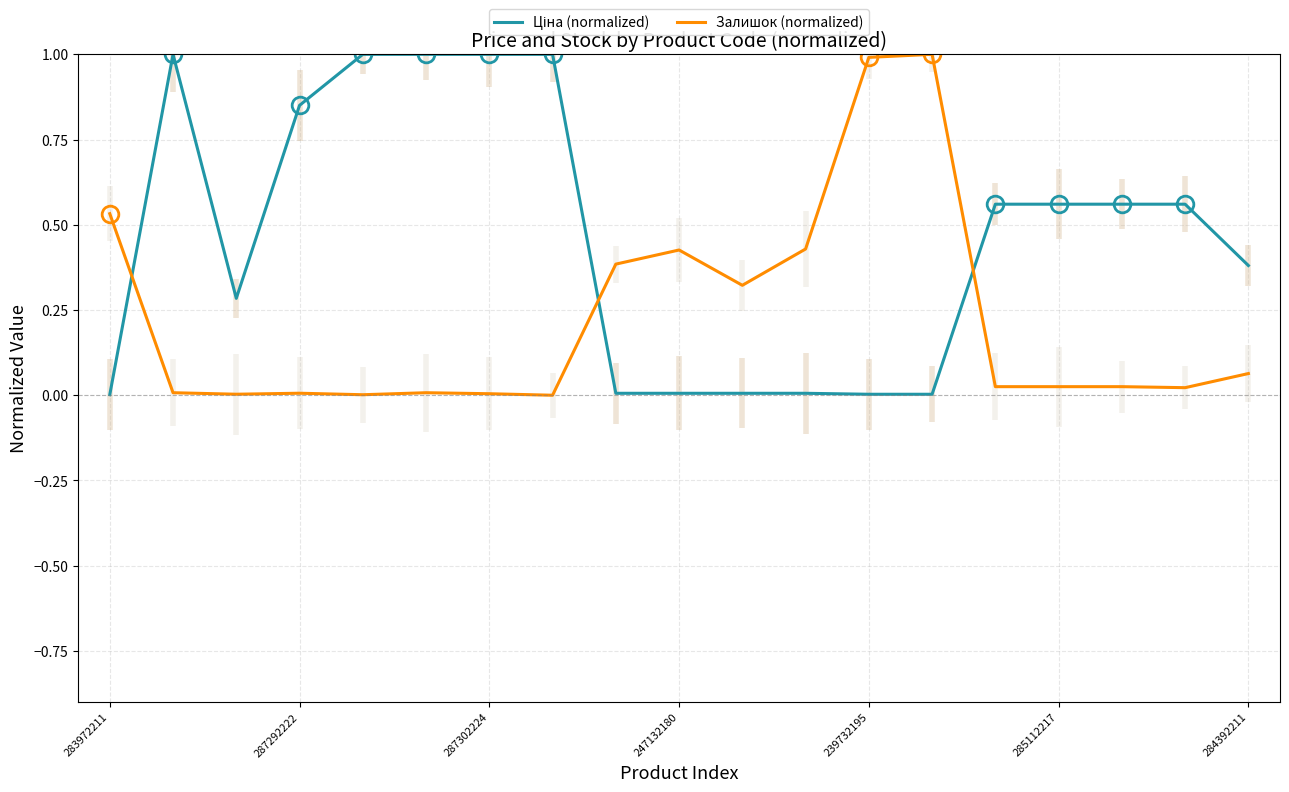

In Ціна (normalized), how many points are higher than both neighbors (excluding endpoints)?

1